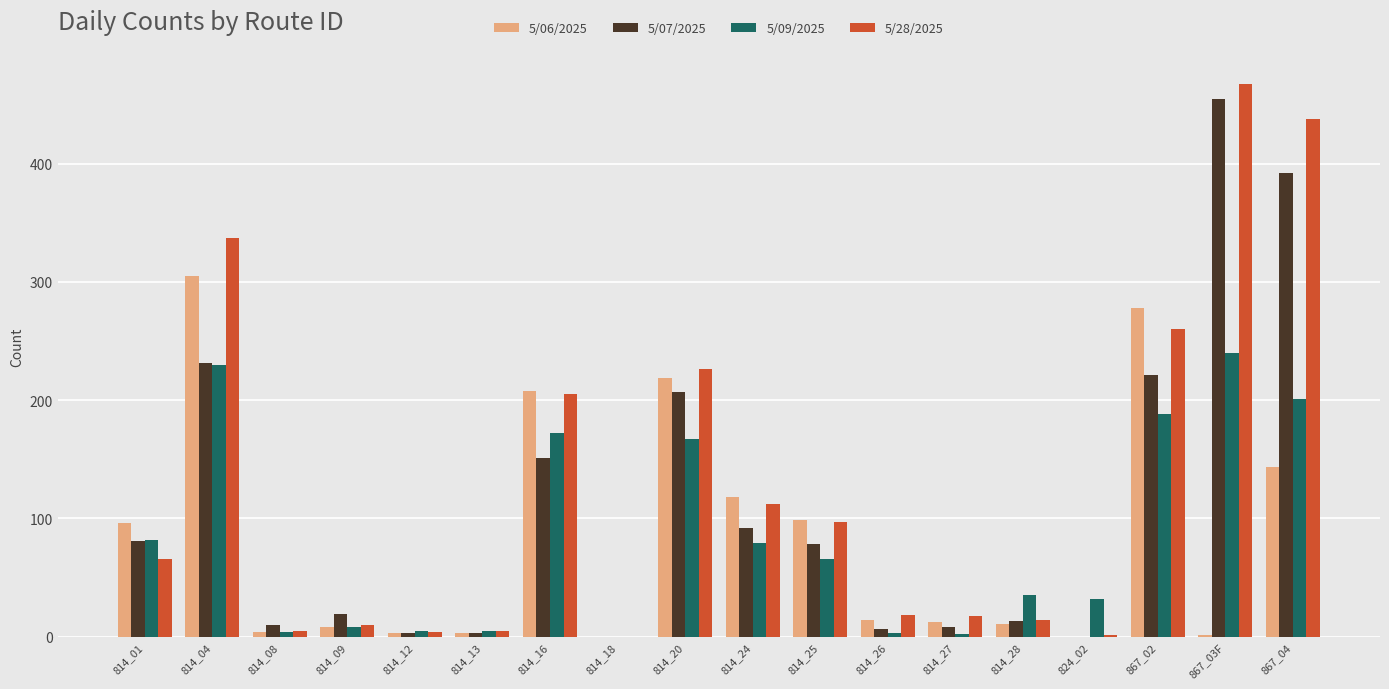

Is it true that 5/06/2025 equals 368 at 814_20?

False